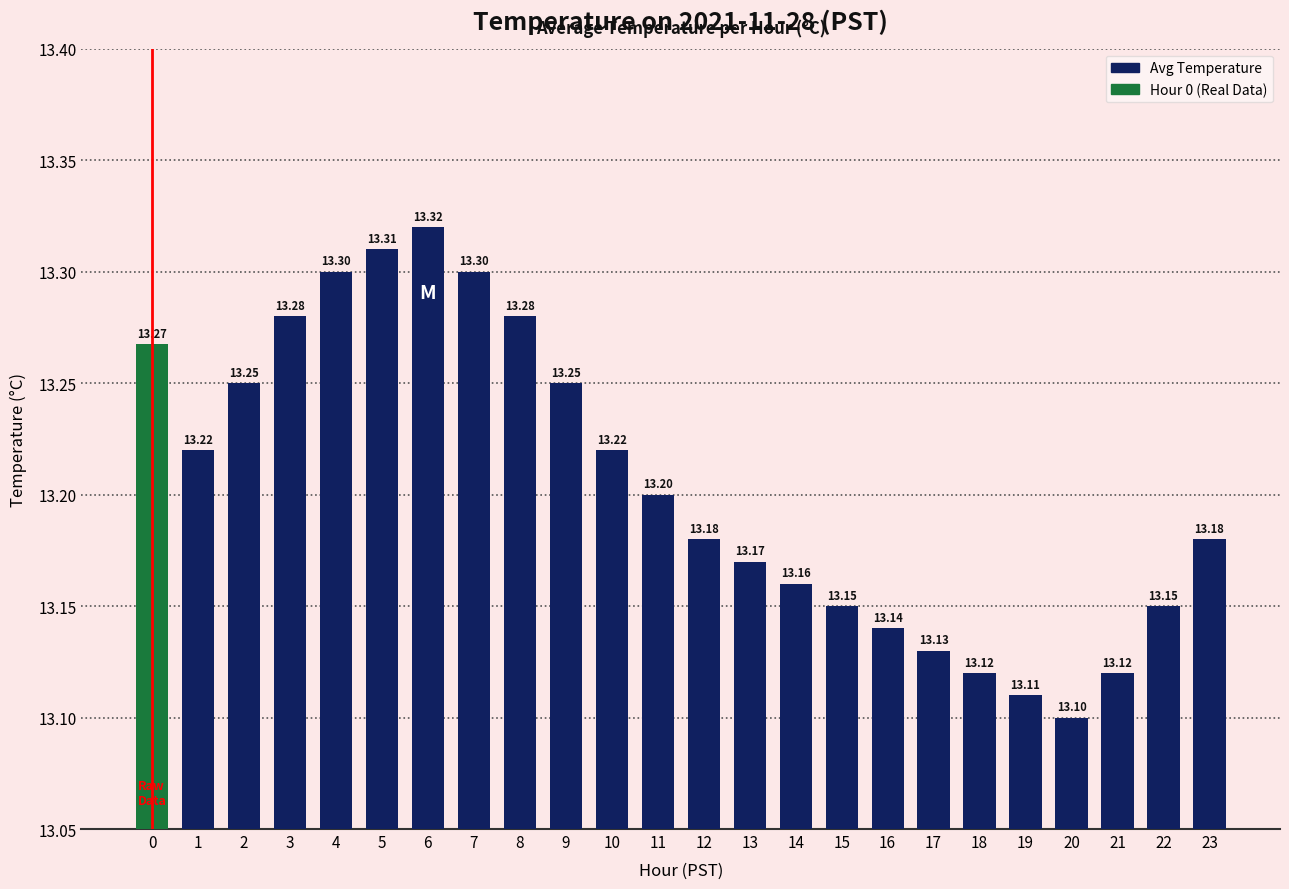

How many data points does each series have?

24